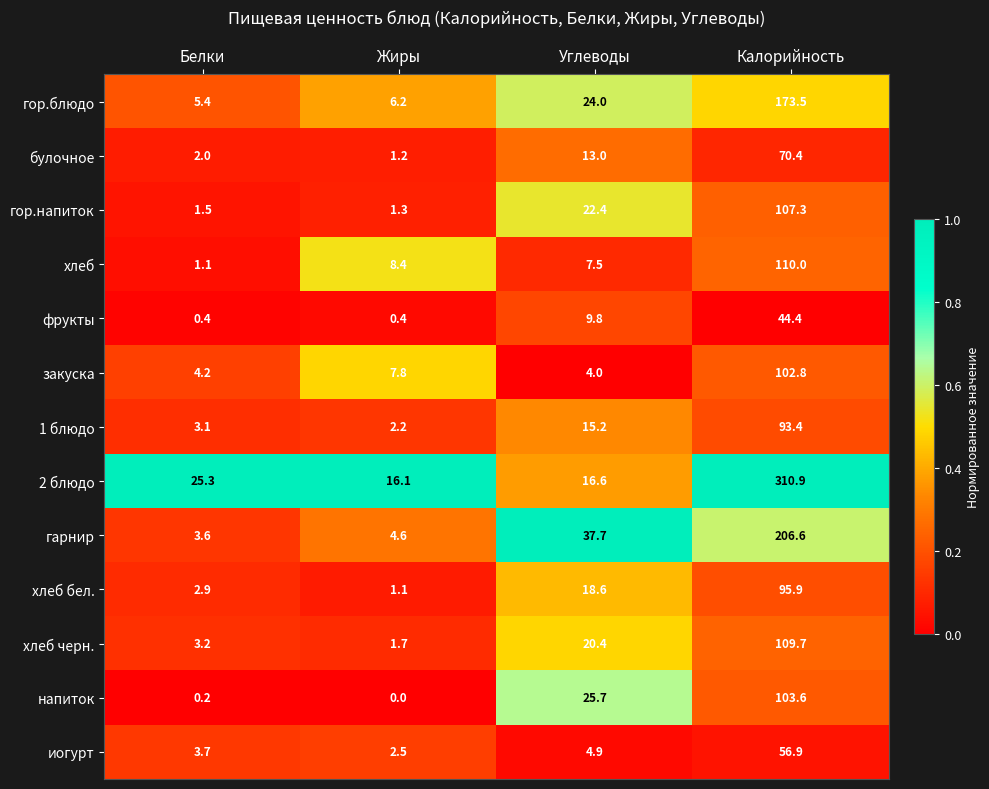

Count the number of data series in this chart.

13